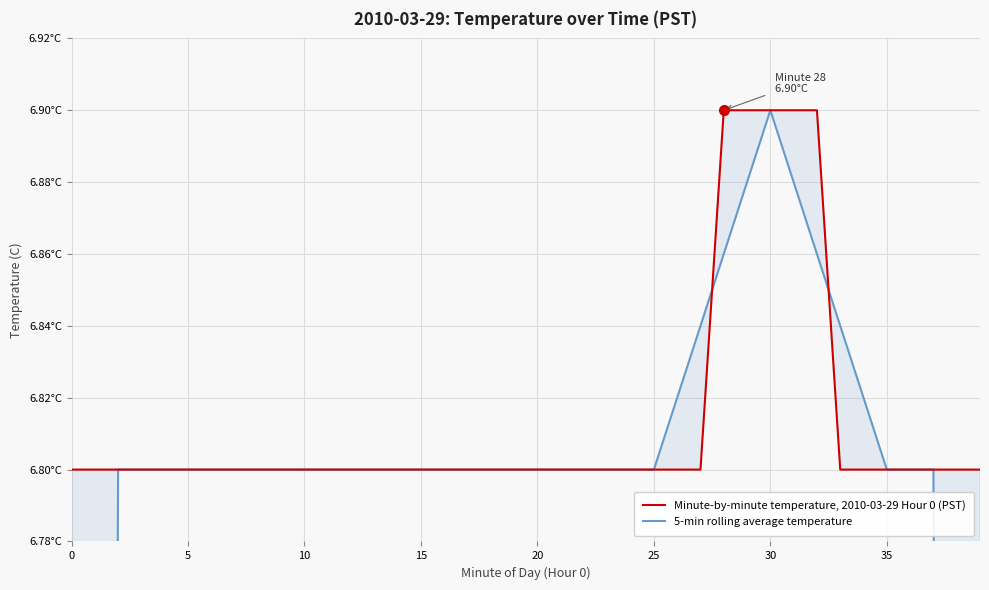

Between 14 and 25, which series saw the biggest shift?

Minute-by-minute temperature, 2010-03-29 Hour 0 (PST)